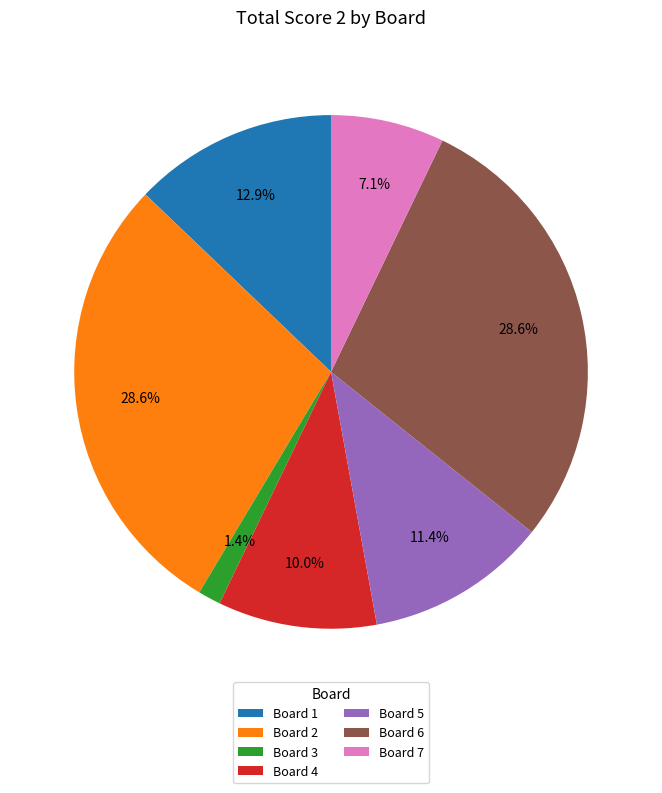

To the nearest percent, what is the average slice percentage?

14%